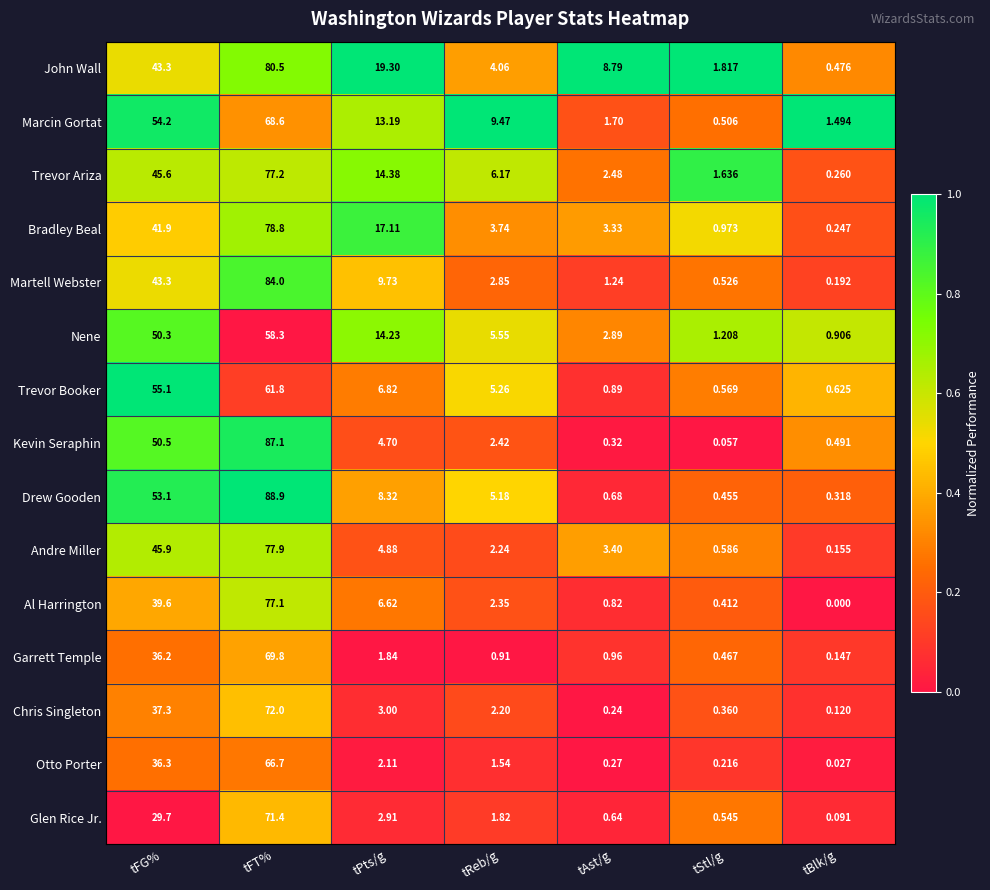

Which label corresponds to the largest value in the chart?

tFT%